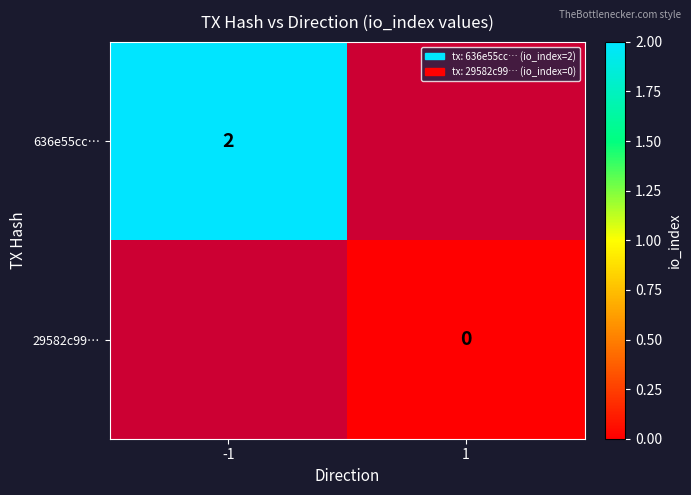

Is it true that 636e55cc… equals 1 at -1?

False